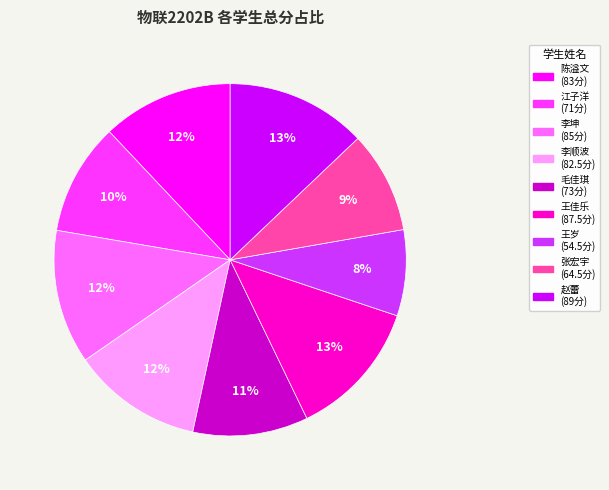

Is the sum of 江子洋 and 陈溢文 greater than half?

No